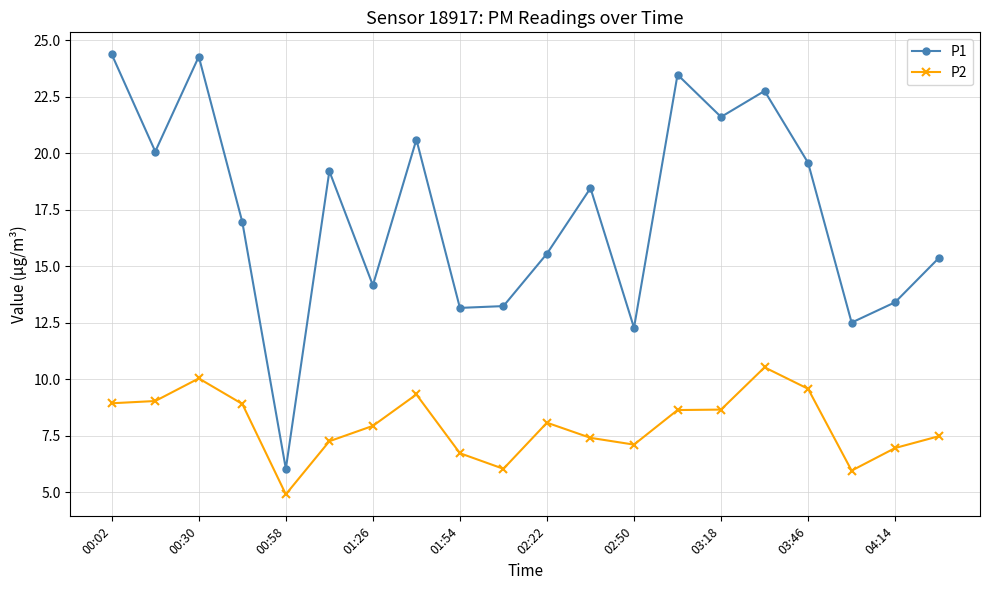

What is the sum of all P1 values?

346.9